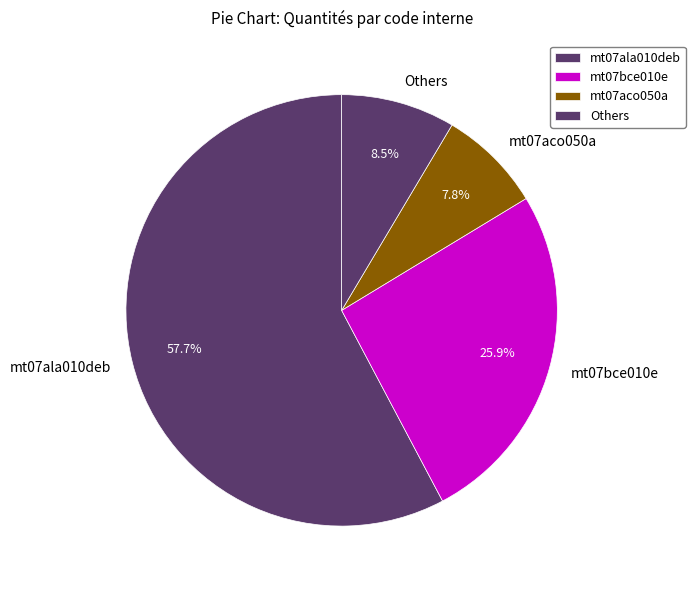

Do mt07bce010e and mt07aco050a together represent more than half of the pie?

No